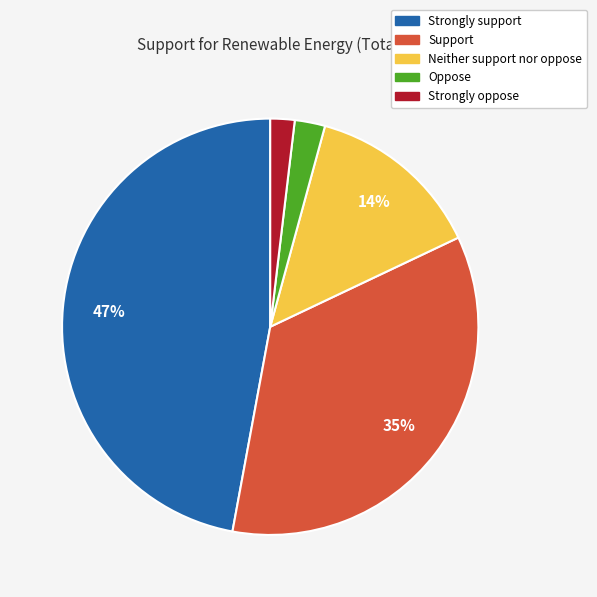

Does any single category account for the majority?

No